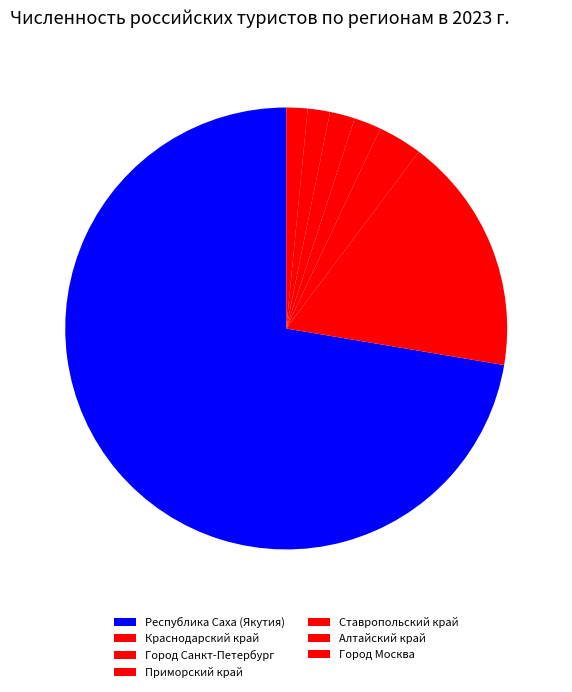

What percentage do Город Москва and Краснодарский край together represent?

19.0%